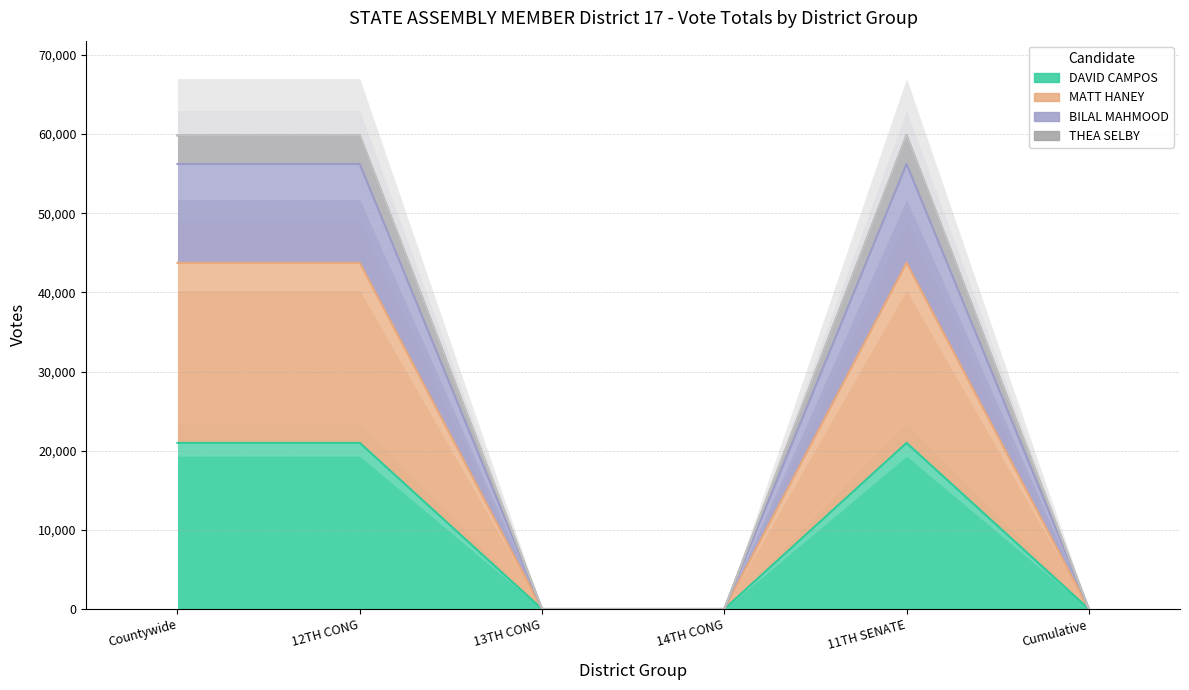

Count the DAVID CAMPOS values in the range 0 to 20985.

6